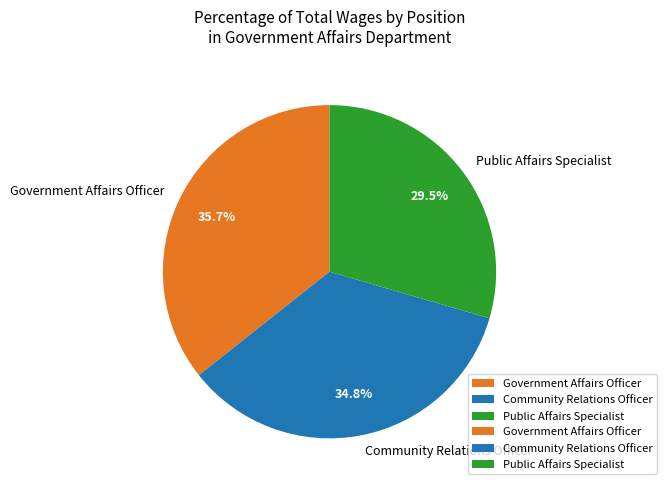

To the nearest percent, what is the difference between the largest and smallest slice percentages?

6%